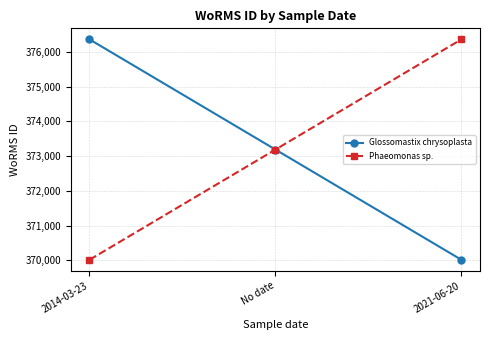

What is the value of the Phaeomonas sp. point at the 1st from the left?

370019